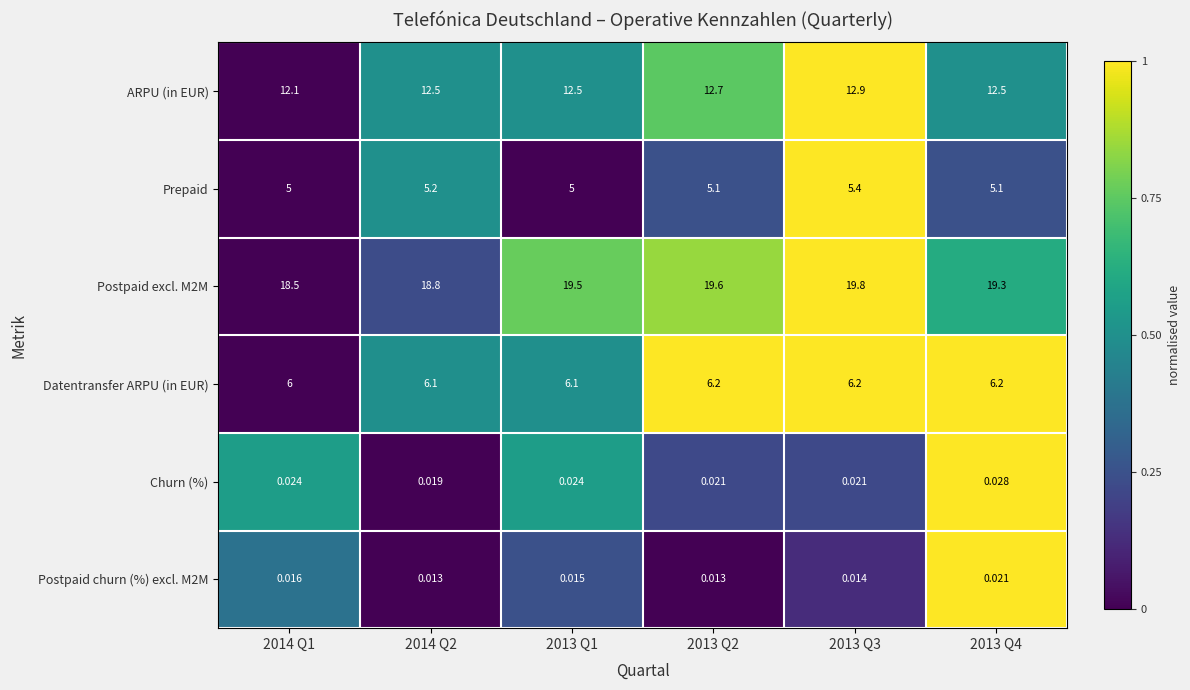

Is the value of ARPU (in EUR) at 2013 Q4 greater than the value of Churn (%) at 2014 Q1?

Yes